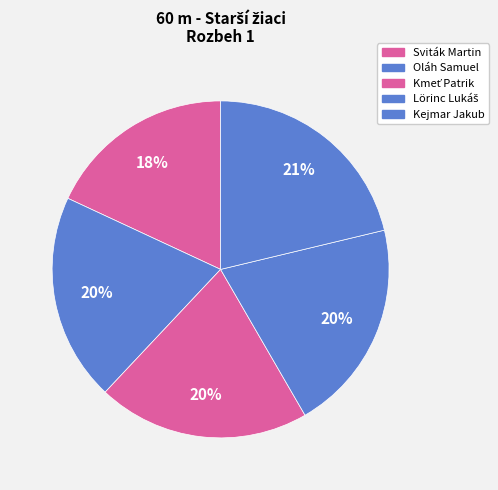

Count the number of slices in the pie.

5